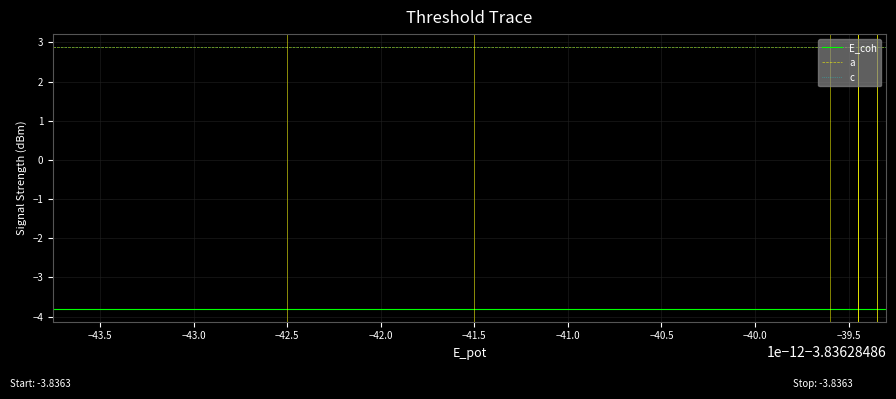

Which series has the widest spread of values?

a